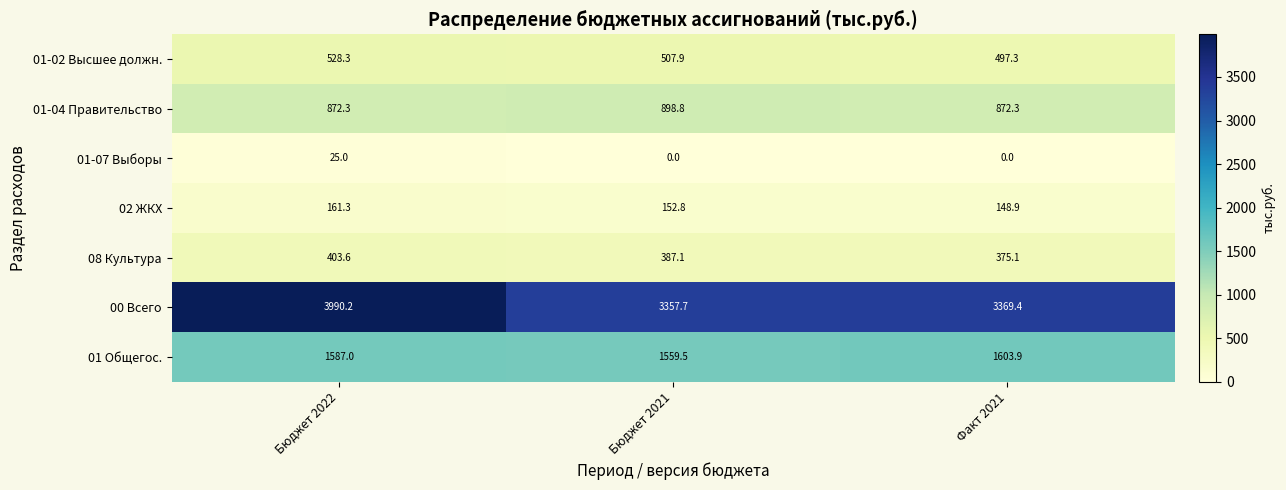

The 08 Культура series shows 403.6 at Бюджет 2022. True or false?

True